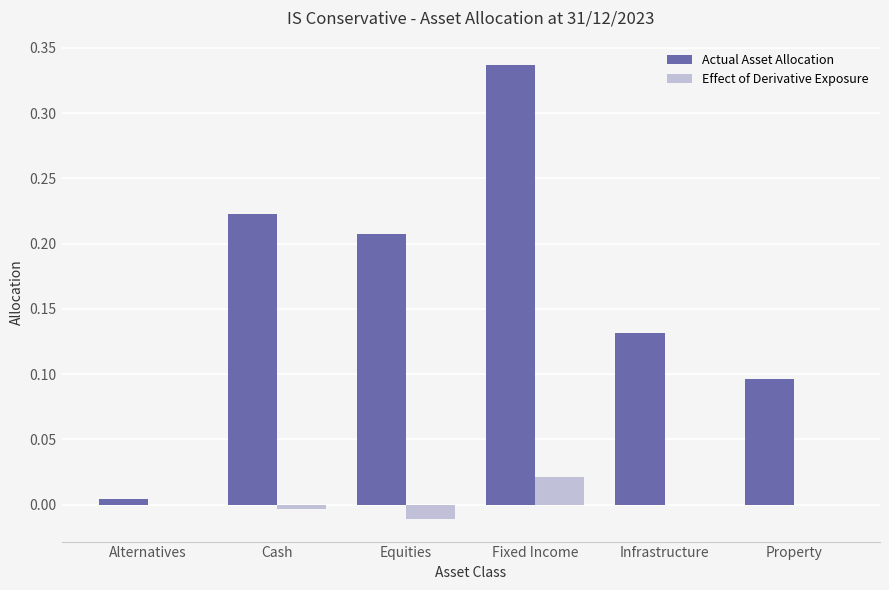

Is the value of Actual Asset Allocation at Alternatives greater than the value of Effect of Derivative Exposure at Alternatives?

Yes